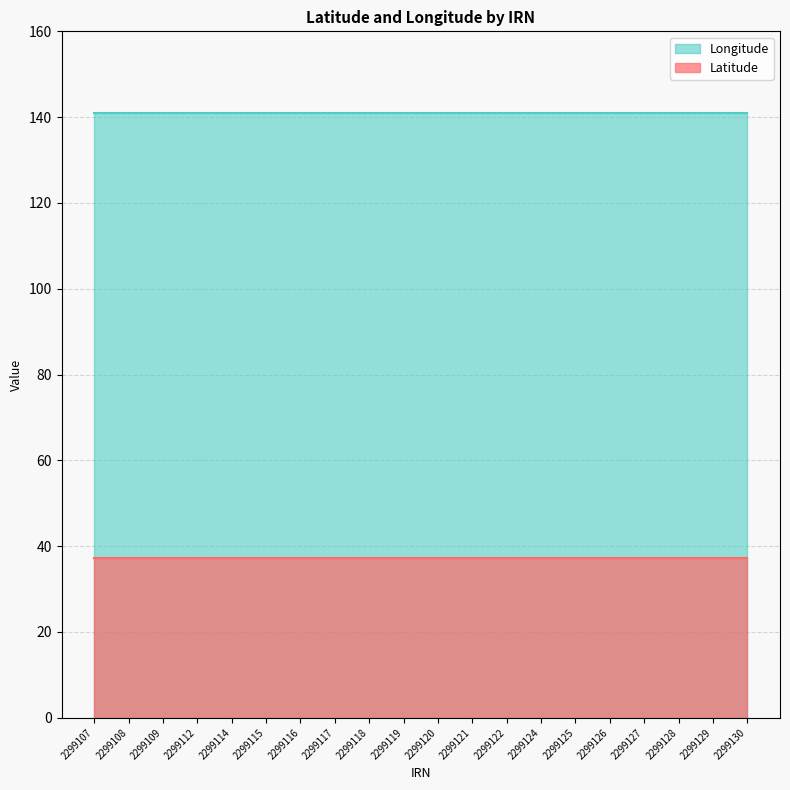

True or false: Longitude and Latitude intersect in this chart.

False